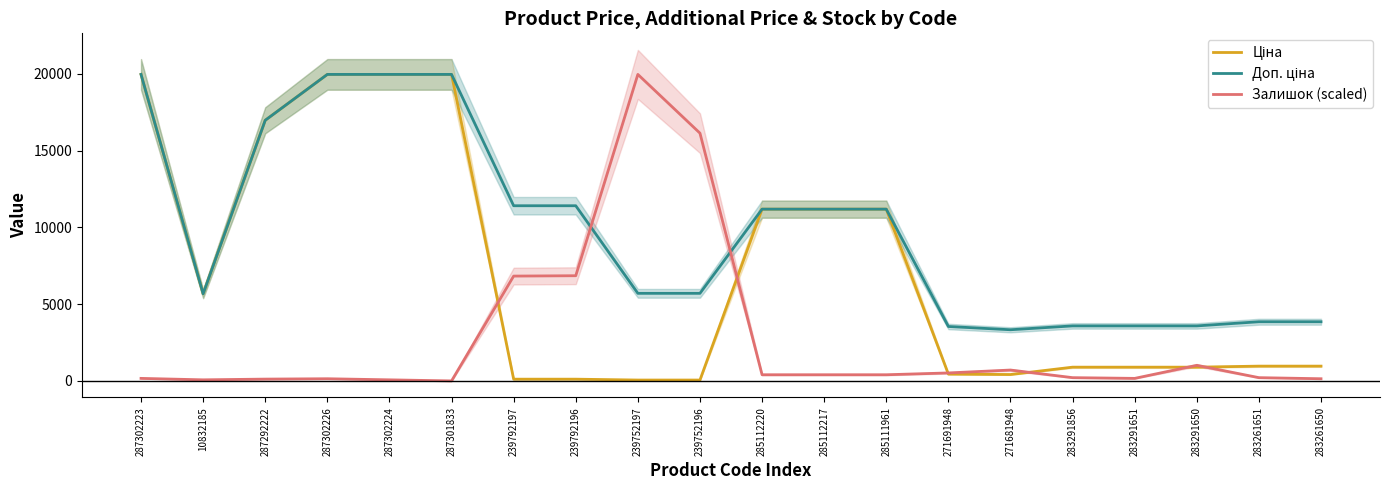

Which category has the highest value across all series?

287302223